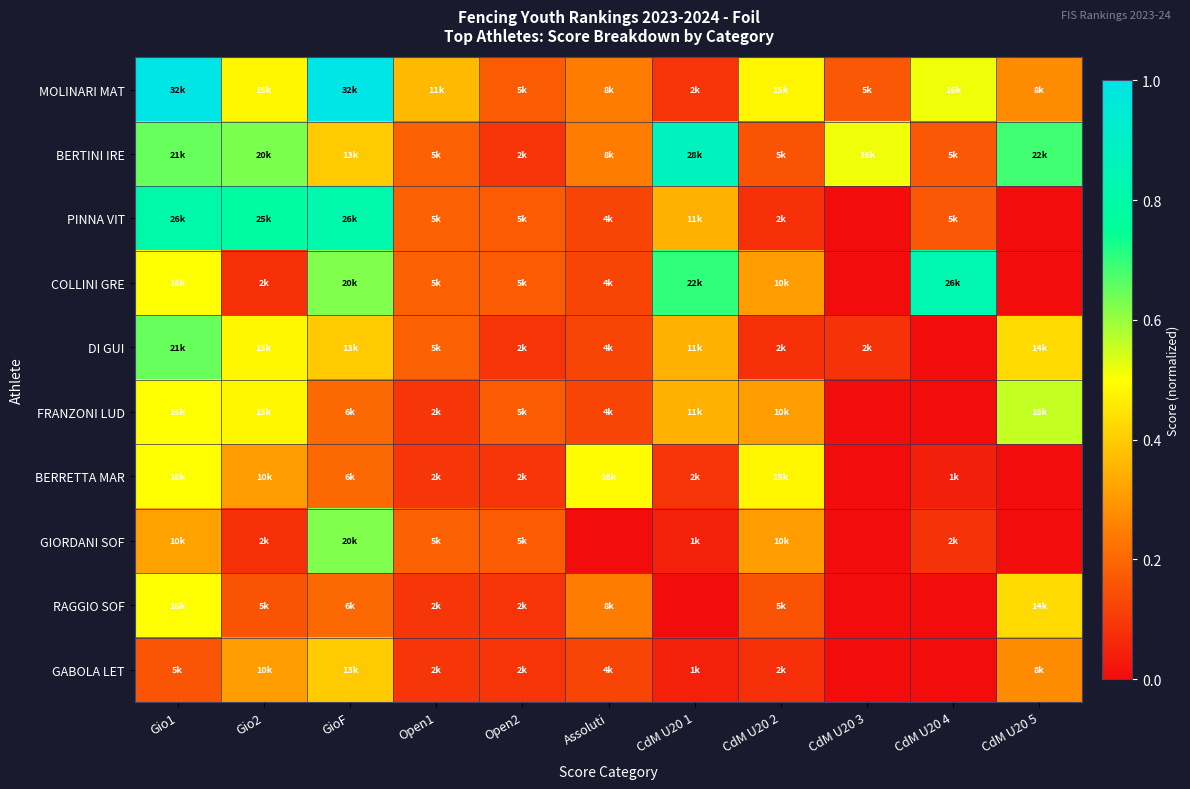

Between Gio2 and CdM U20 4, which series saw the biggest shift?

COLLINI GRE